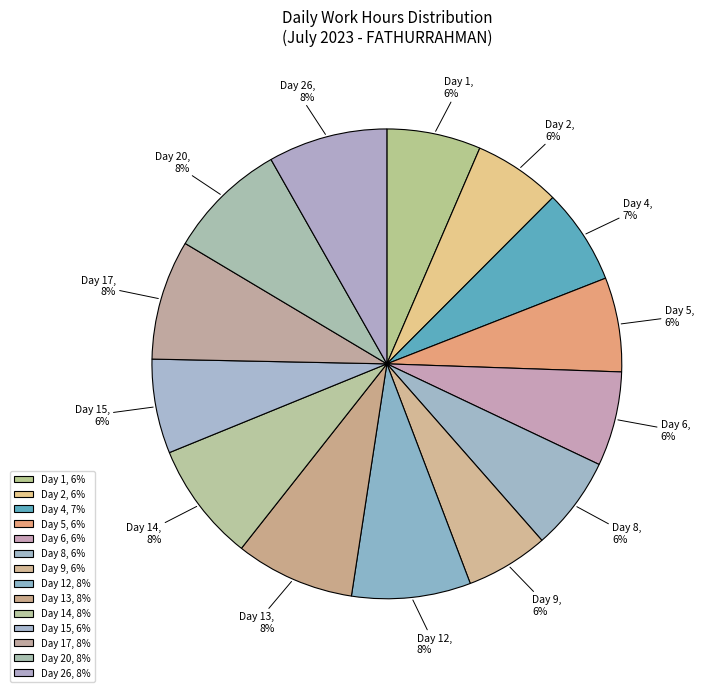

The Day 4 slice represents 7% of the pie. True or false?

True